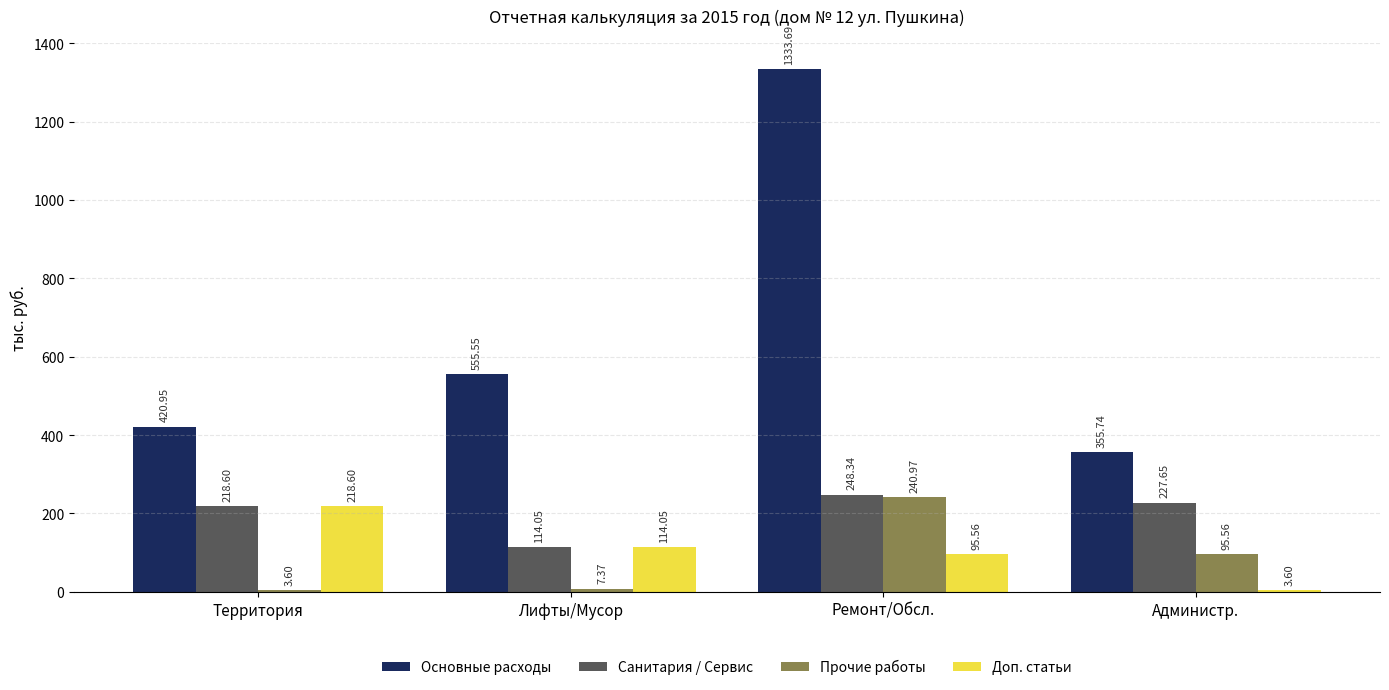

At which label does Прочие работы reach its peak?

Ремонт/Обсл.